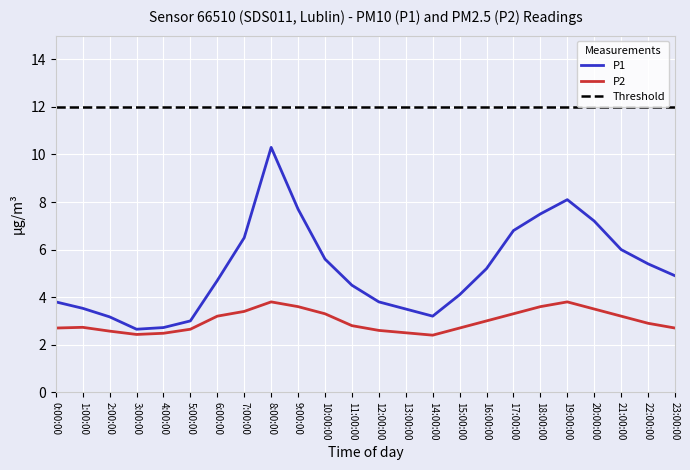

What is the lowest value of the P2 series?

2.4